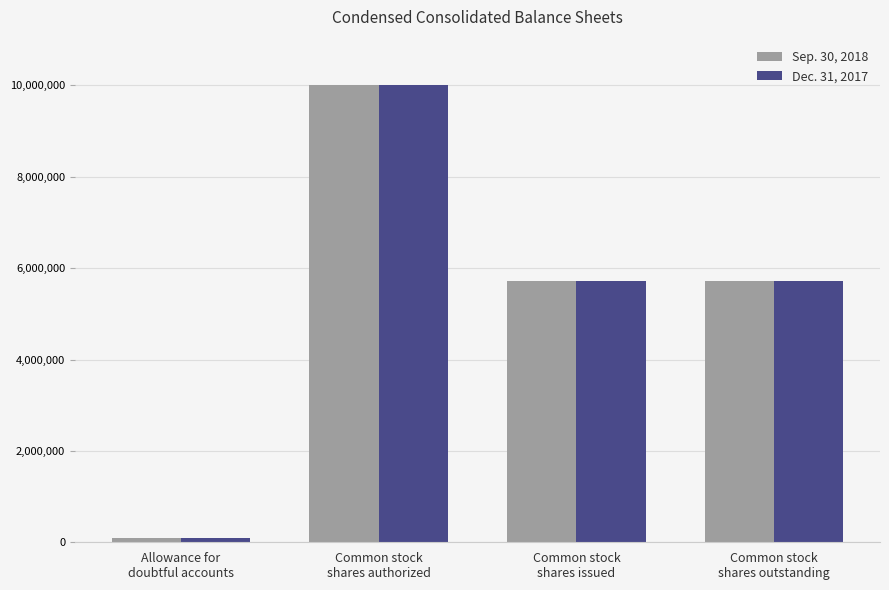

True or false: Sep. 30, 2018 has a value of 5714000 at Common stock
shares issued.

True